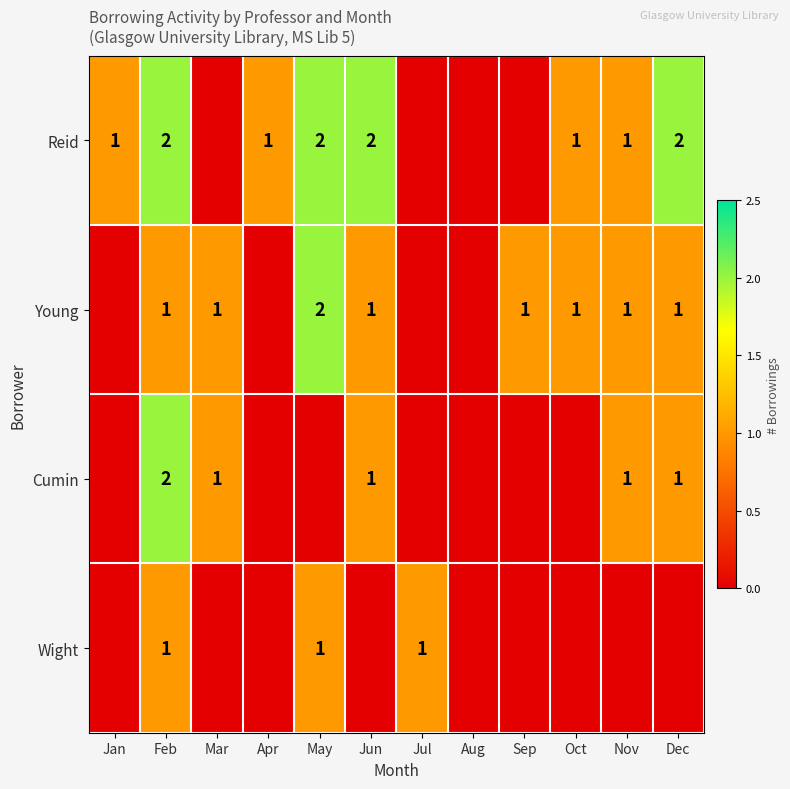

The value of Wight at Feb is 1. True or false?

True